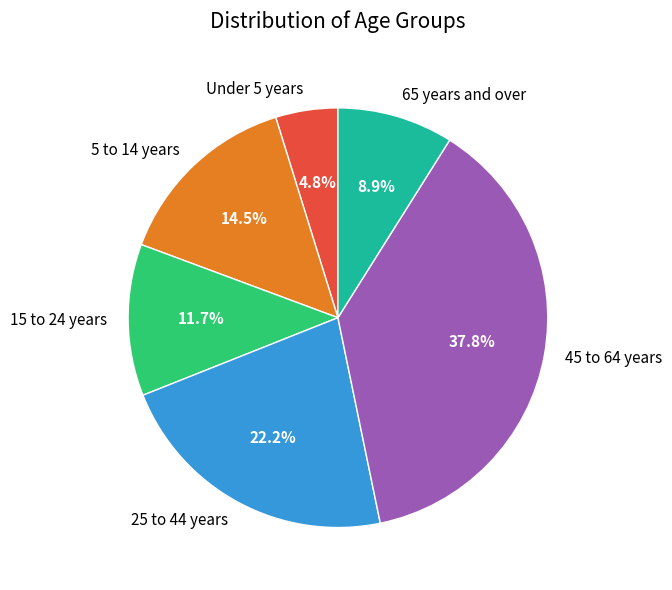

Which has a higher value, 25 to 44 years or 45 to 64 years?

45 to 64 years